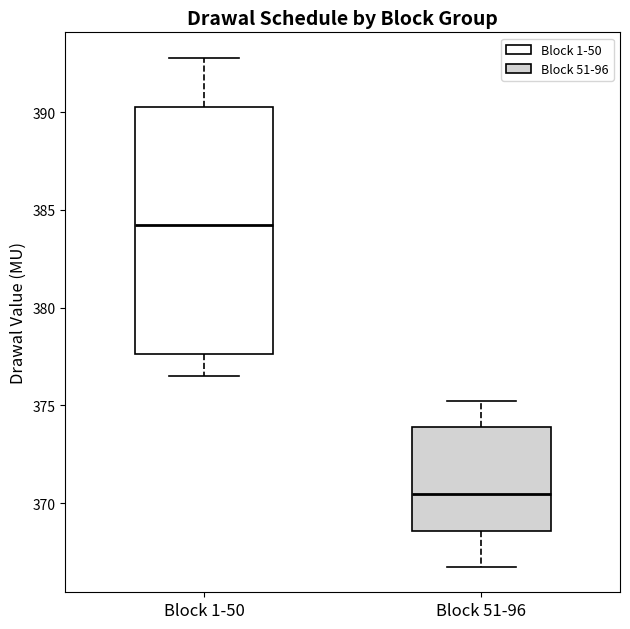

Which box's median line is the lowest?

Block 51-96